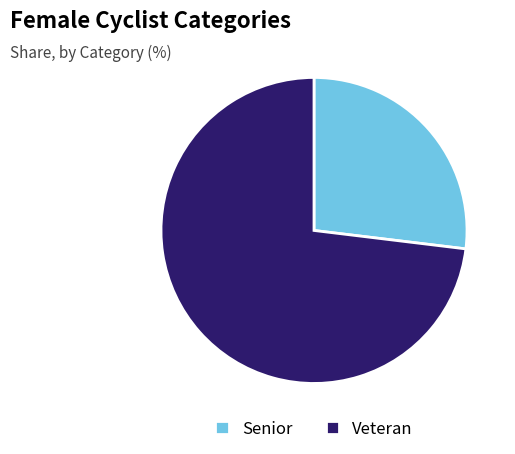

True or false: Senior accounts for 27% of the total.

True